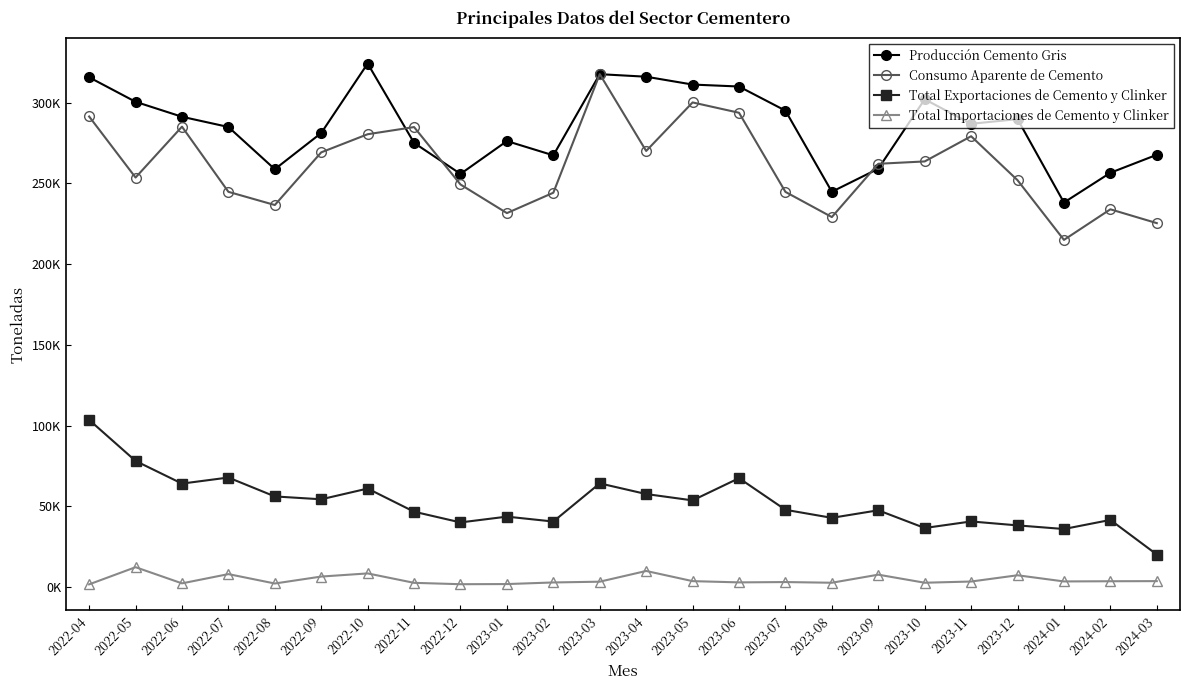

Is this an area chart (filled region under the line)?

No